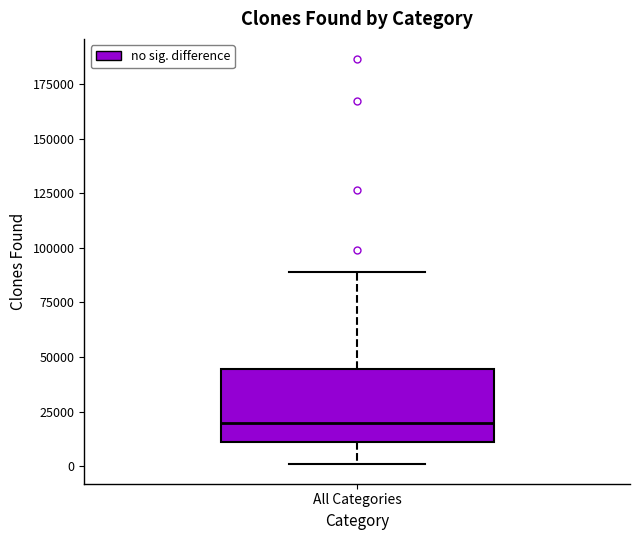

Transcribe this box plot: give where the median line is, the range the box spans, and where the two whiskers end, as read against the y-axis. The values are not printed on the chart, so give them approximately, as read against the axis.

median 20000, box 10000 to 45000, whiskers 0 to 90000